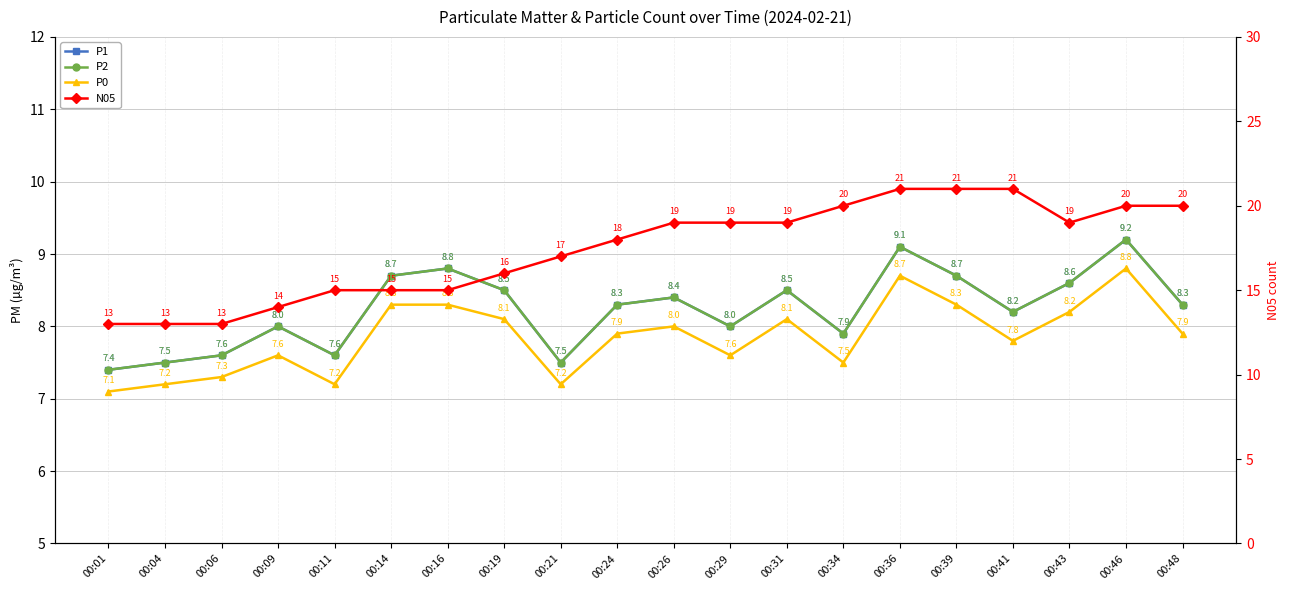

What is the total value across all series at 00:34?

43.3